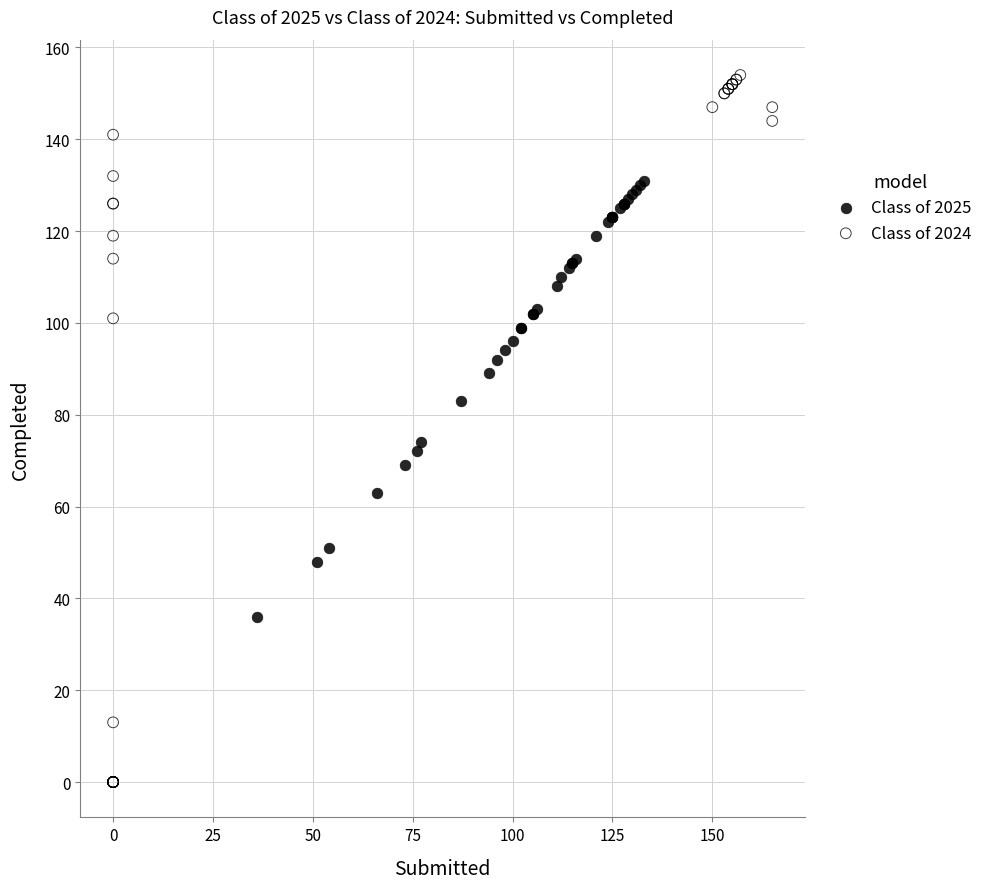

Which series reaches the maximum Y coordinate?

Class of 2024